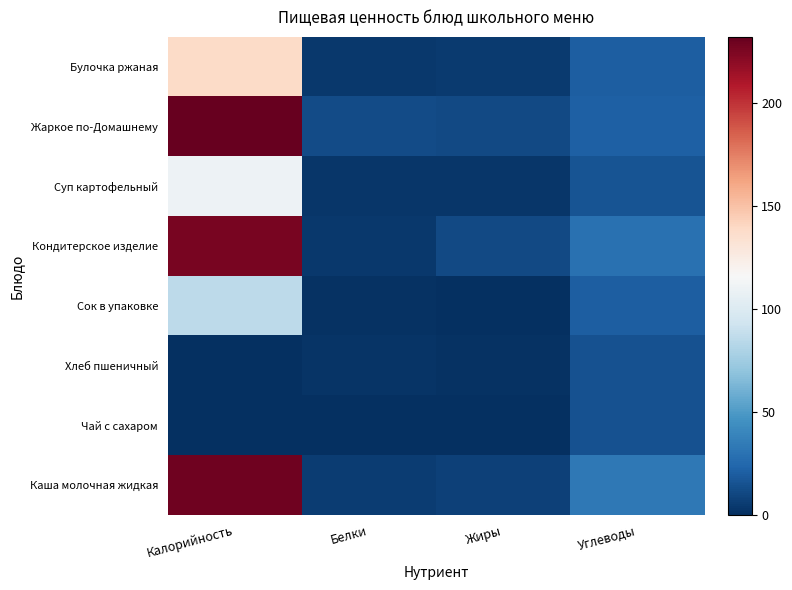

At which category does the chart reach its peak across all series?

Калорийность